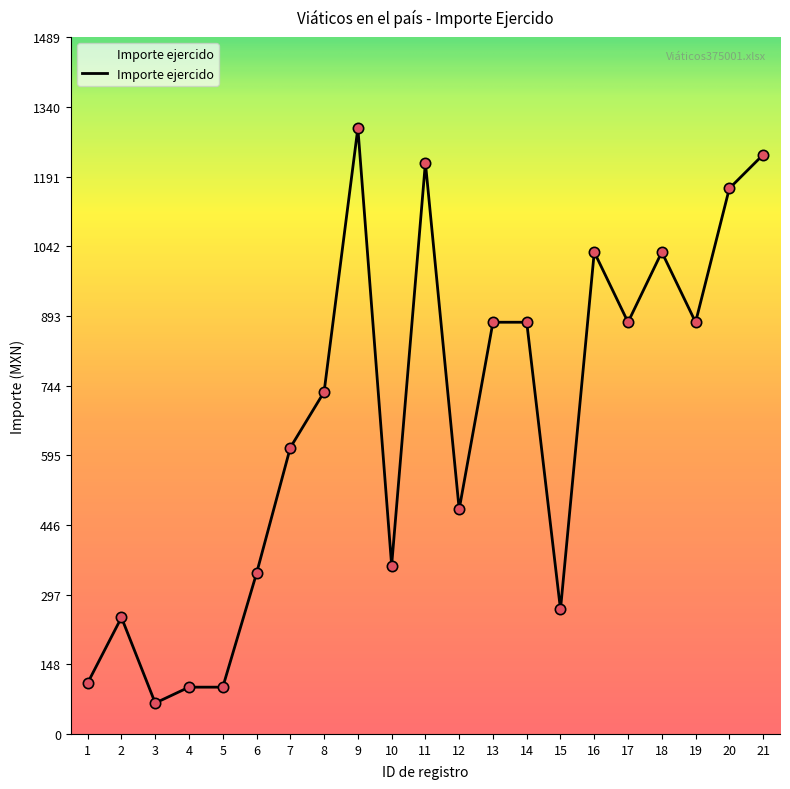

Approximately how many times larger is the value at 21 compared to 9?

1.0